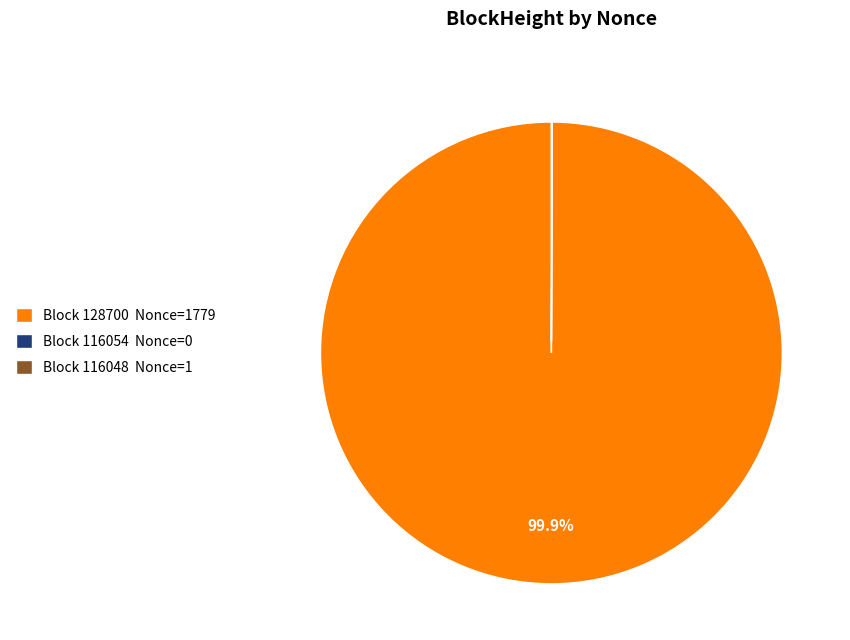

Is there a majority slice in this chart?

Yes